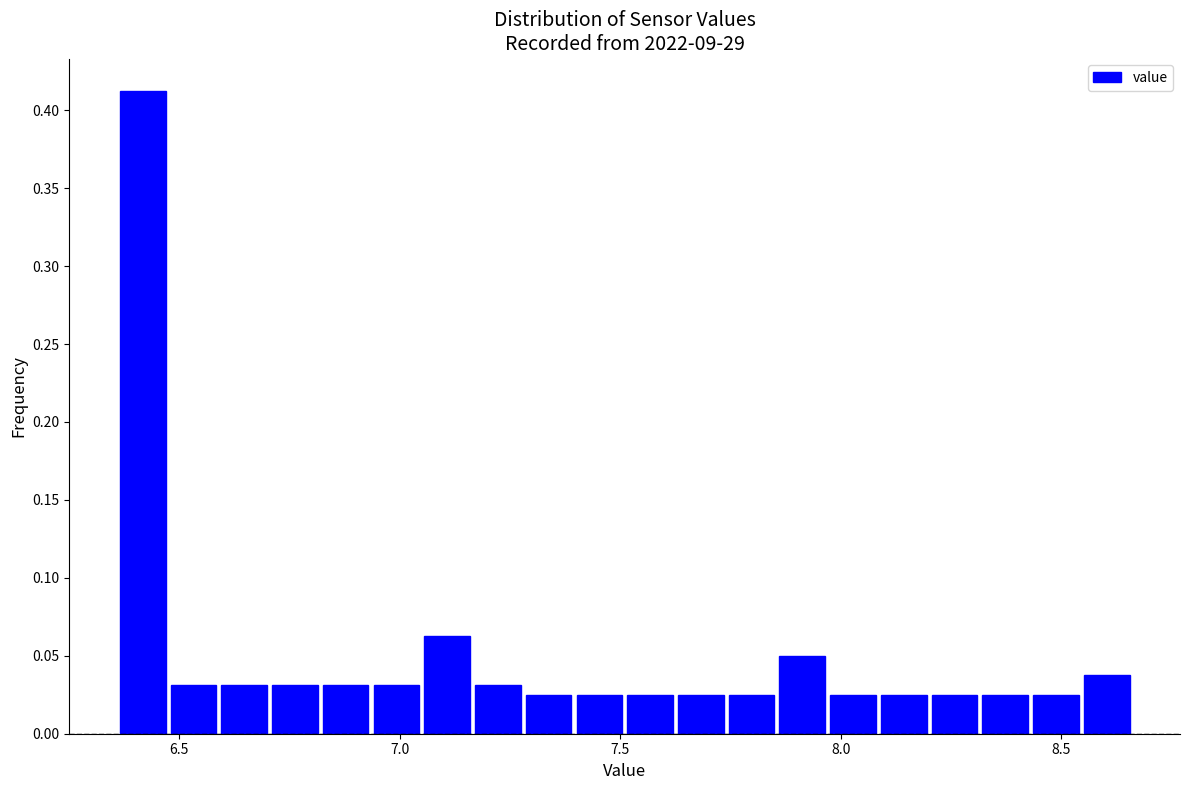

Around what value on the x-axis is the tallest bar? Give the approximate position of its centre, as read against the axis.

6.40